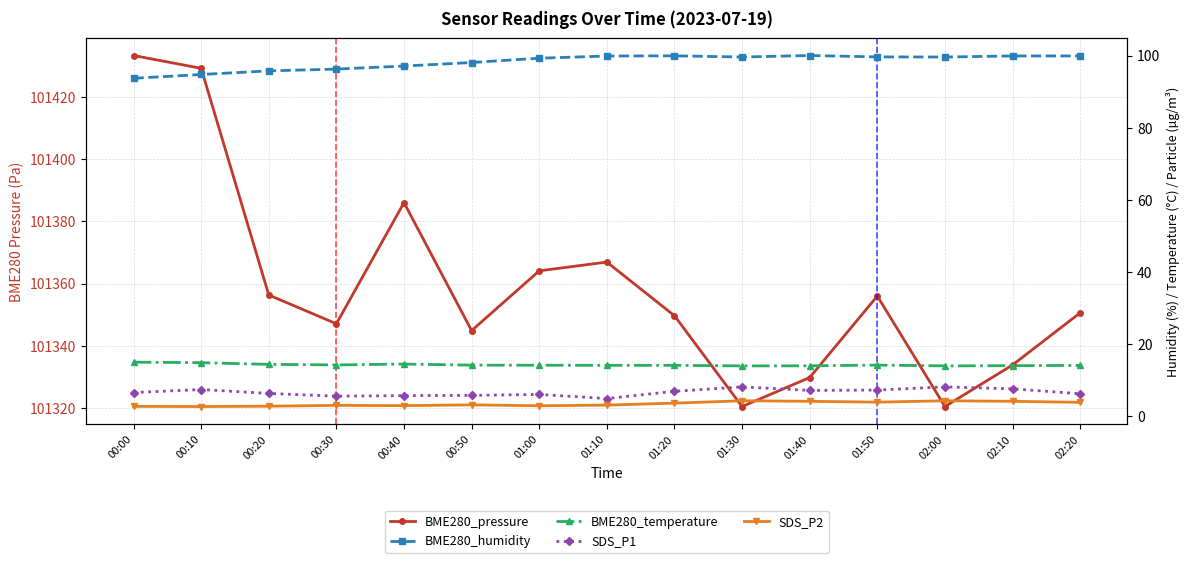

Which series has the largest total across all categories?

BME280_pressure